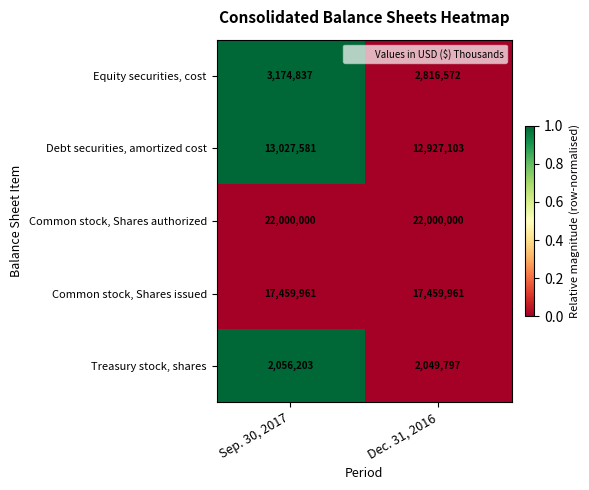

At which category does the chart reach its minimum across all series?

Dec. 31, 2016